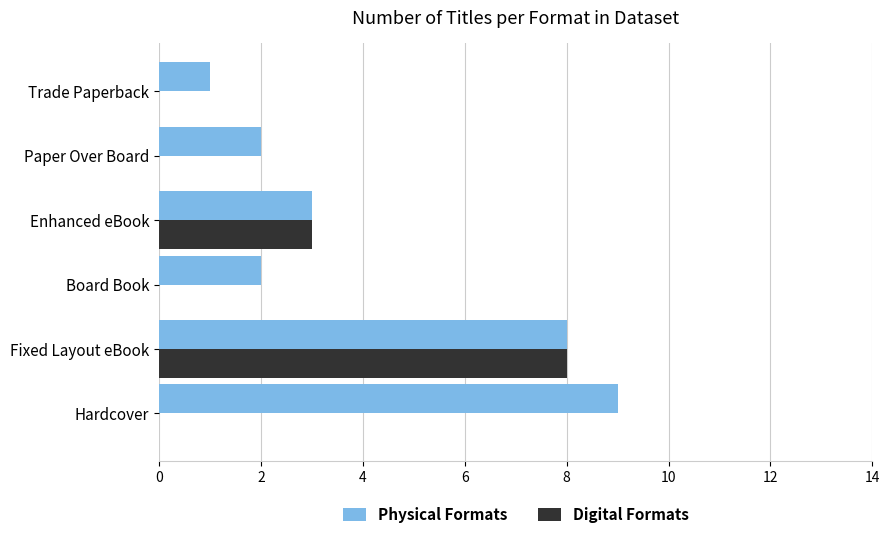

Which series has the largest total across all categories?

Physical Formats